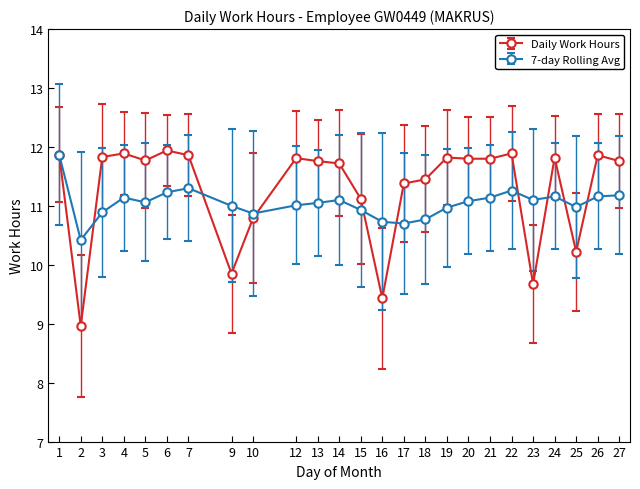

Where is the first local minimum for 7-day Rolling Avg?

2